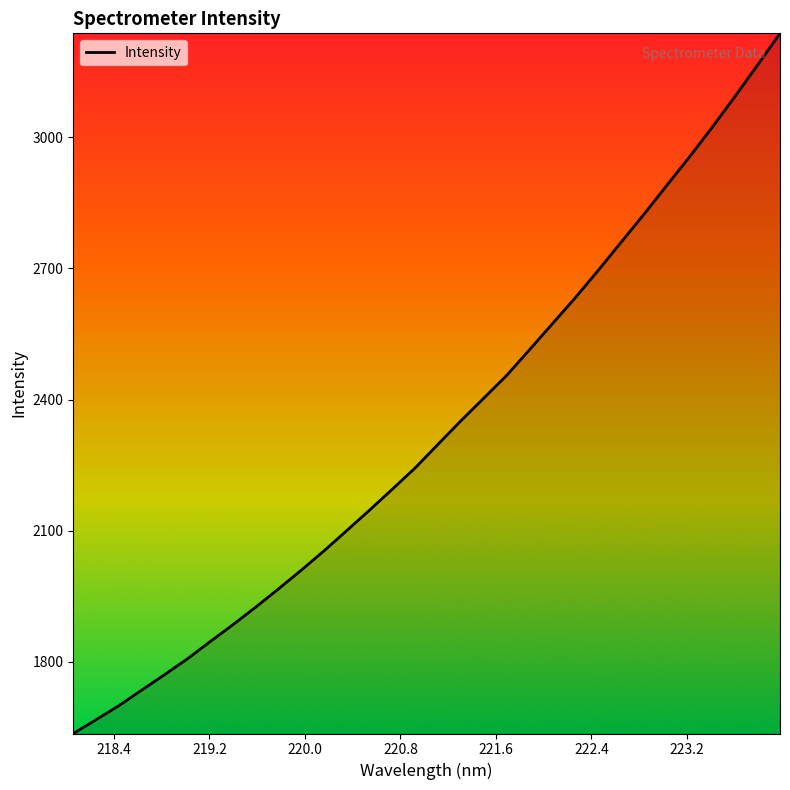

What is the maximum value shown in the chart?

3237.9